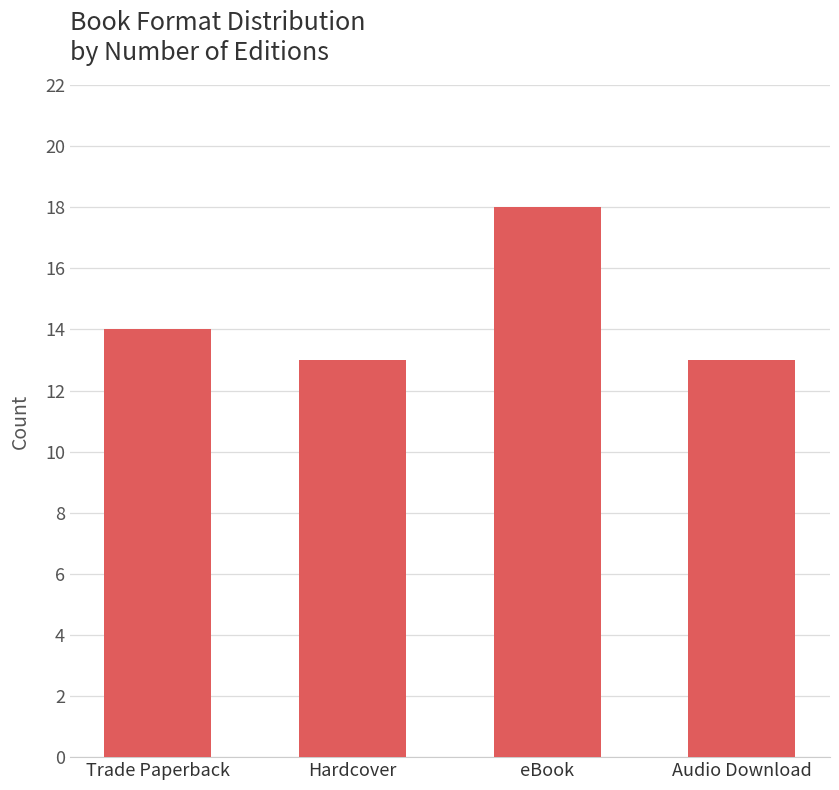

Reading left to right, transcribe all the data shown in this chart.

Trade Paperback=14	Hardcover=13	eBook=18	Audio Download=13